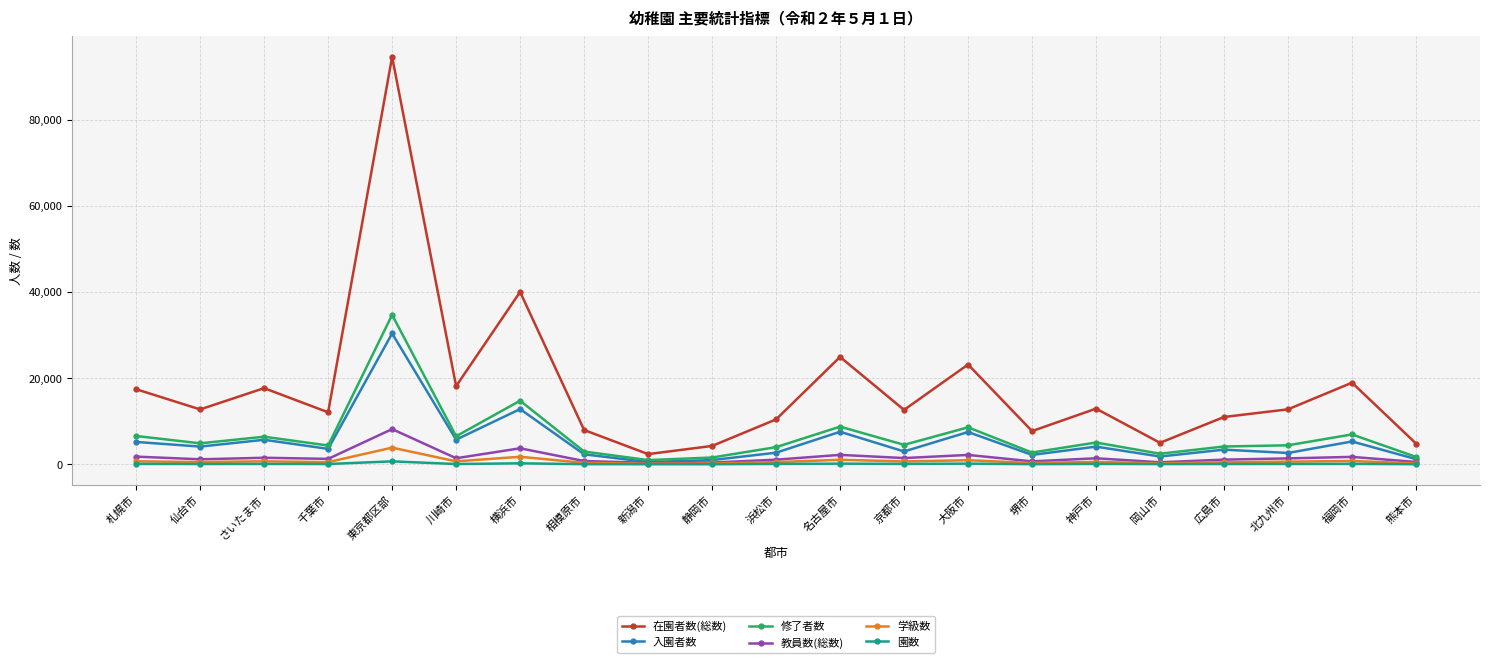

The 修了者数 series shows 11964 at 福岡市. True or false?

False